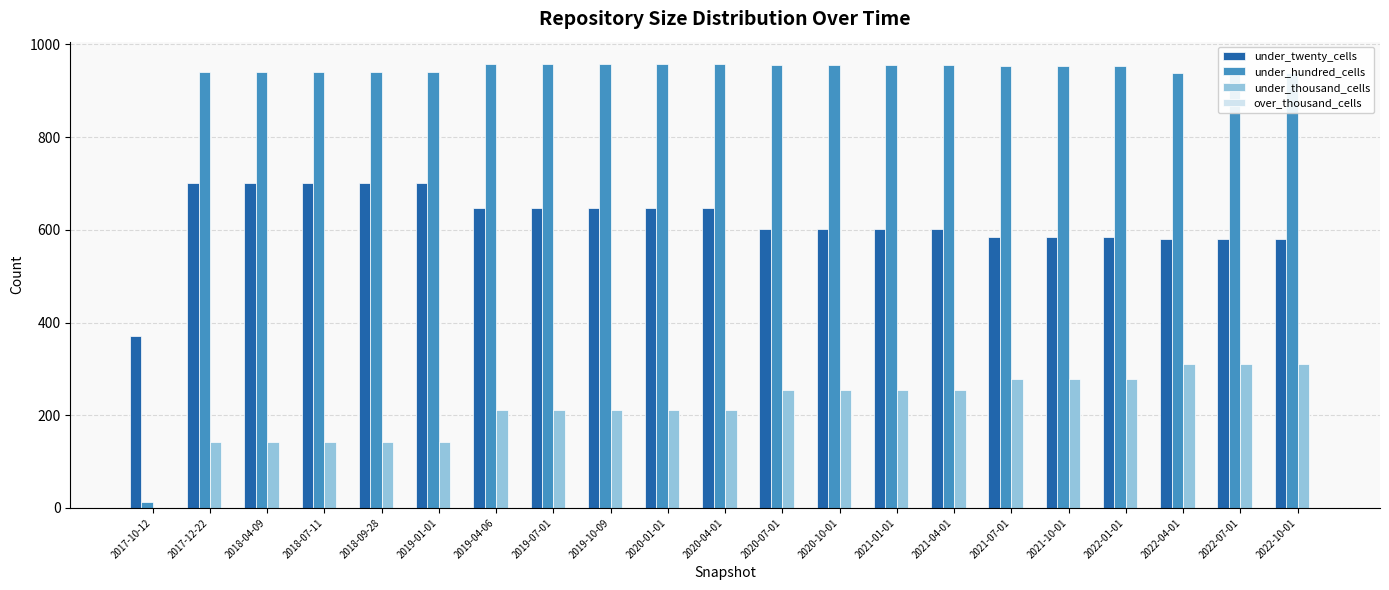

Is the value of under_thousand_cells at 2019-01-01 greater than the value of under_twenty_cells at 2020-04-01?

No